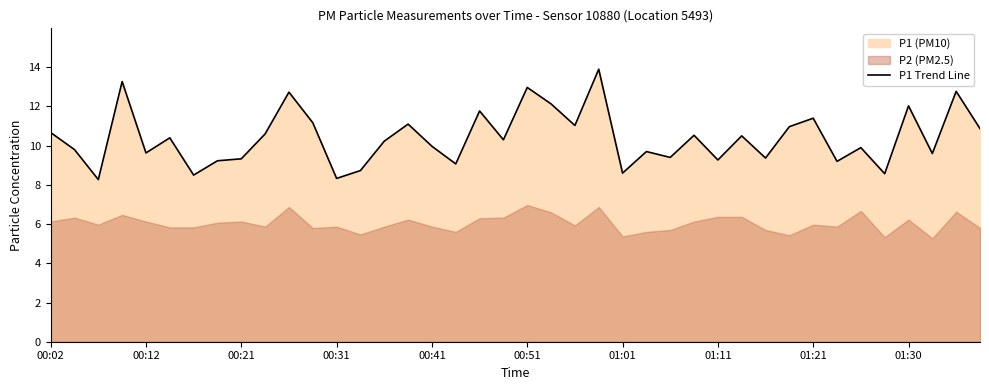

True or false: P1 Trend Line has a value of 10.7 at 00:02.

True